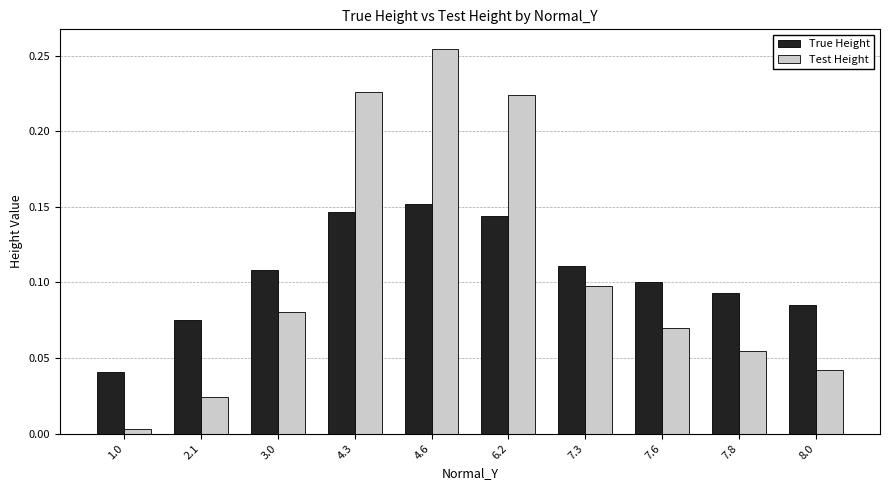

Which series has the widest spread of values?

Test Height